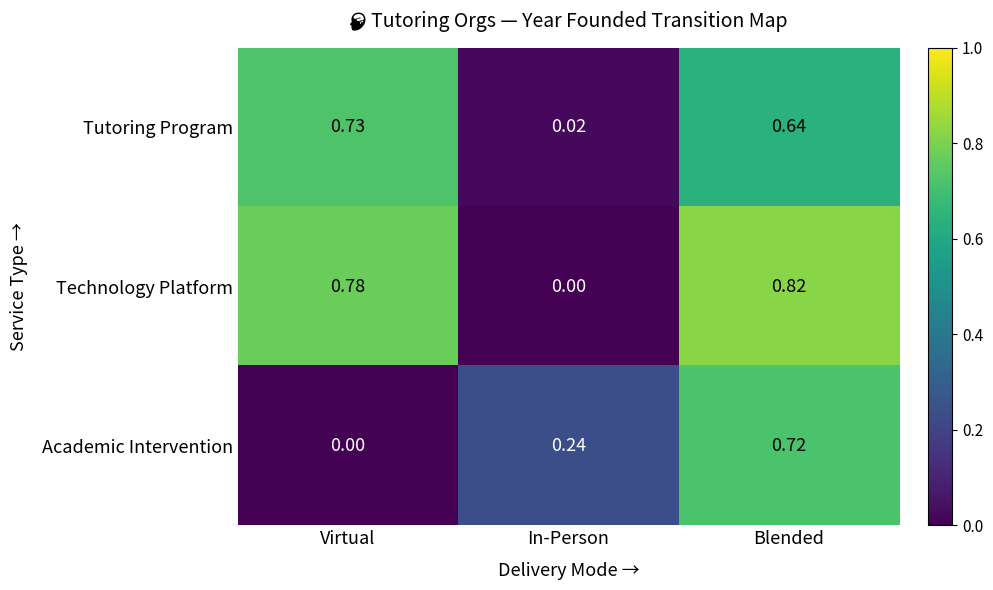

Which series has the widest spread of values?

Technology Platform